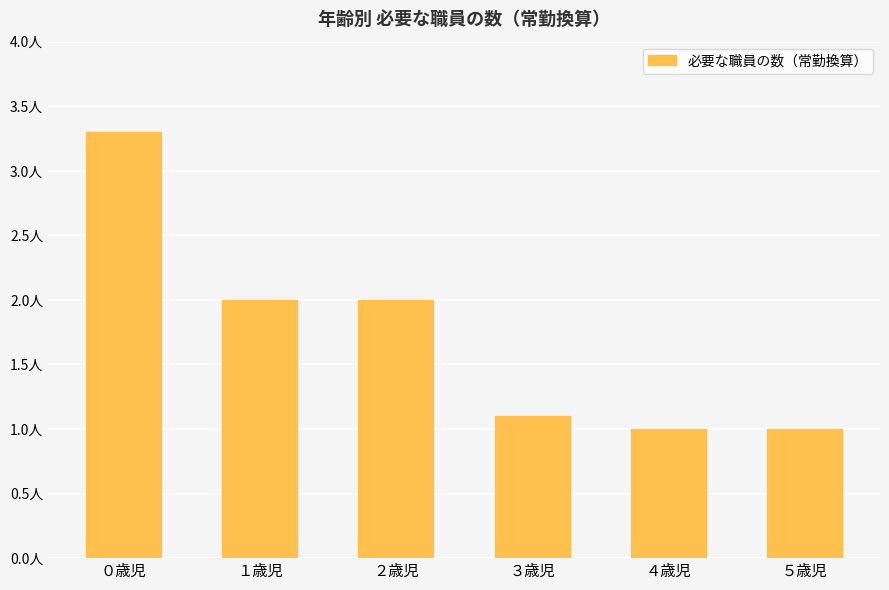

What is the label of the 4th bar from the right?

２歳児